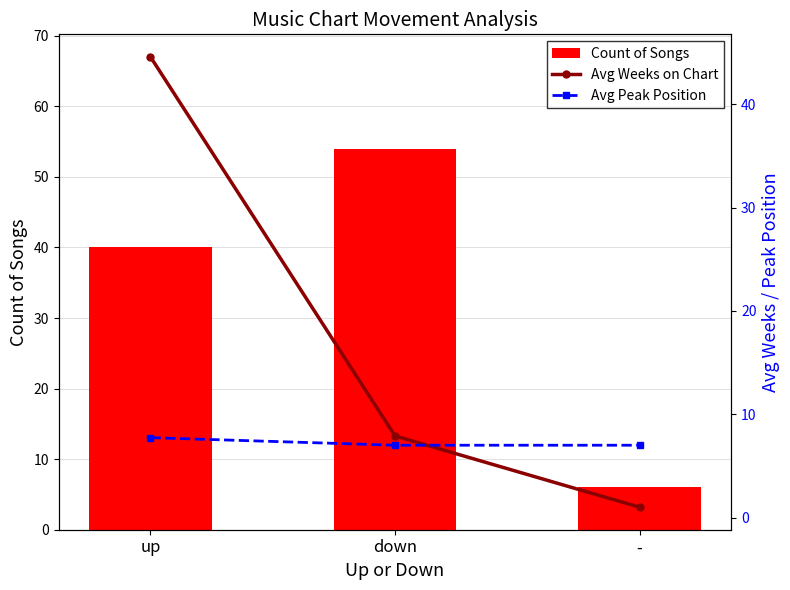

Between down and up, which is larger?

down